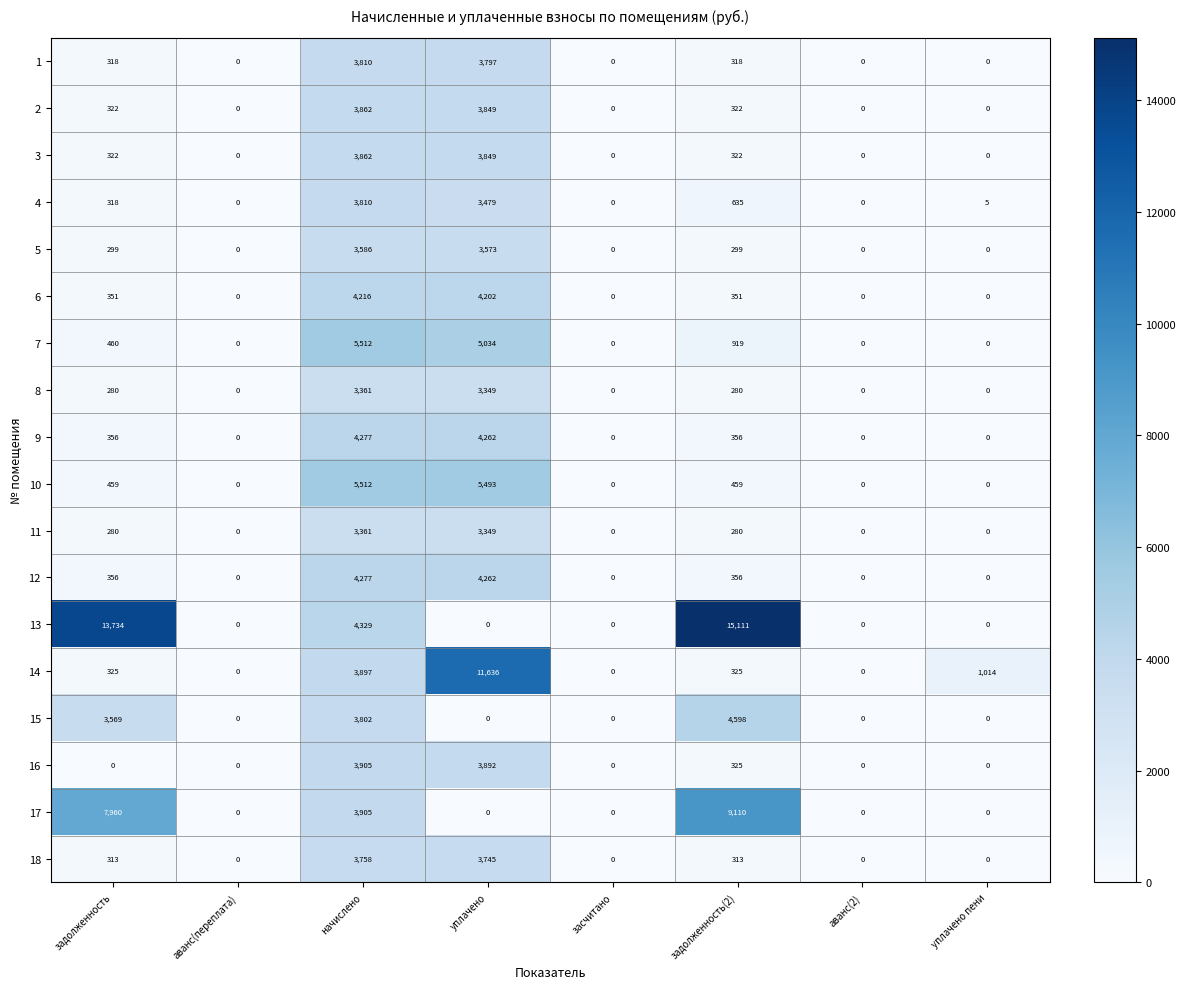

The value of 14 at аванс(2) is 0. True or false?

True